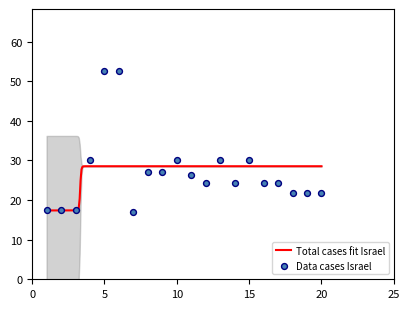

What is the change in value from 2 to 8?

+9.6